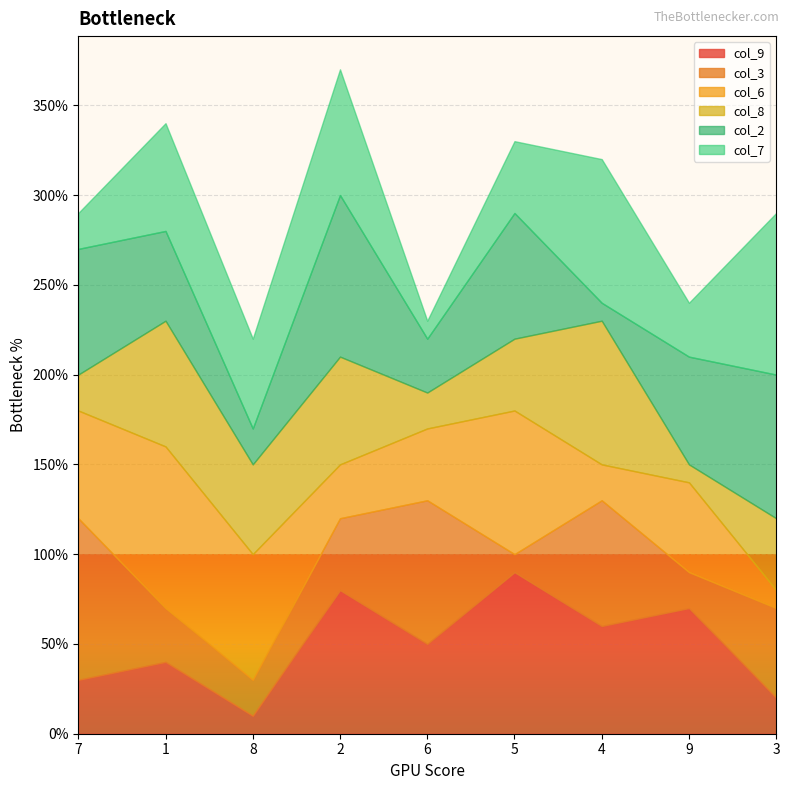

After their last crossing, which series has the higher values: col_8 or col_2?

col_2